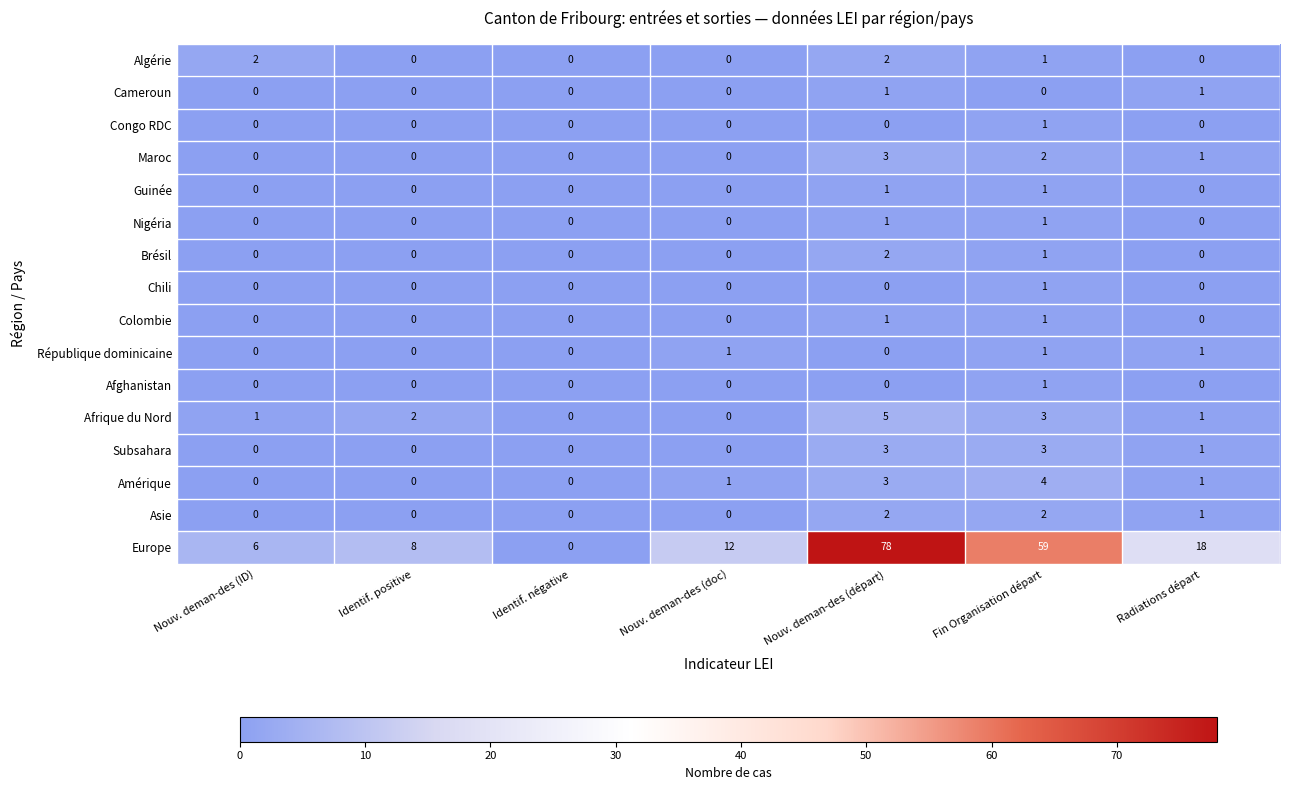

What is the difference between the maximum and minimum values in the Subsahara series?

3